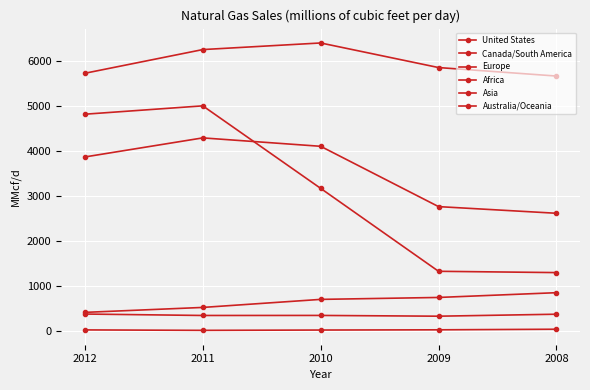

Is this an area chart (filled region under the line)?

No